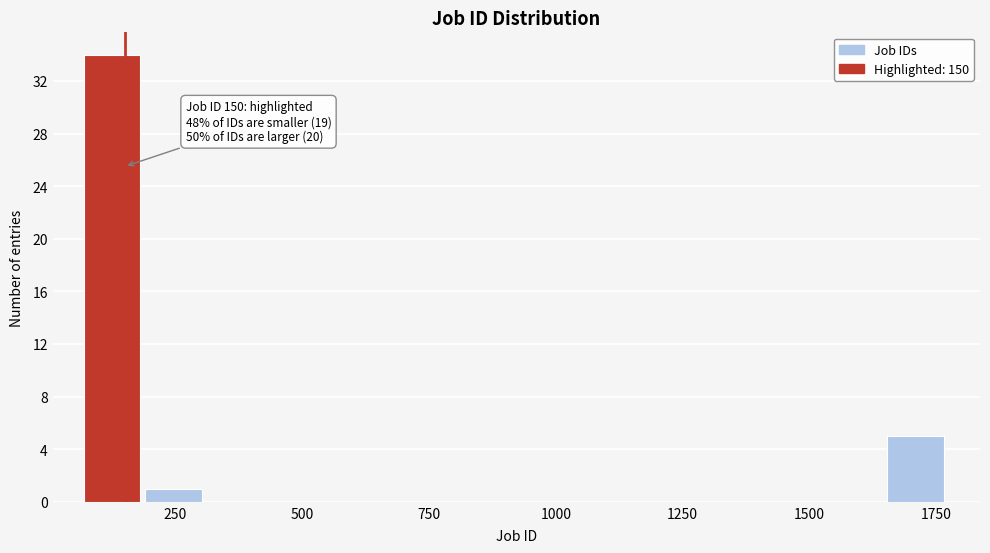

Read against the x-axis, roughly where is the centre of the tallest bar?

150